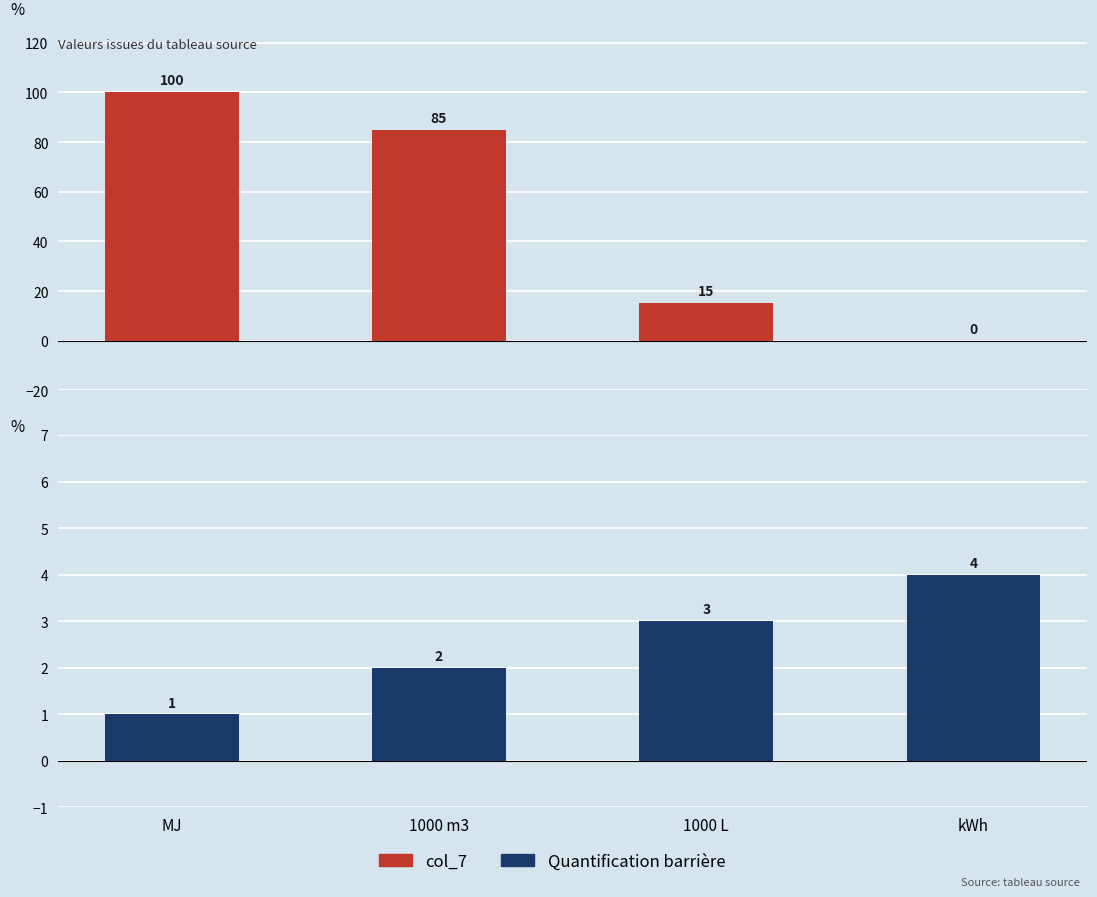

Rank the series at 1000 L from lowest to highest value.

Quantification barrière, col_7